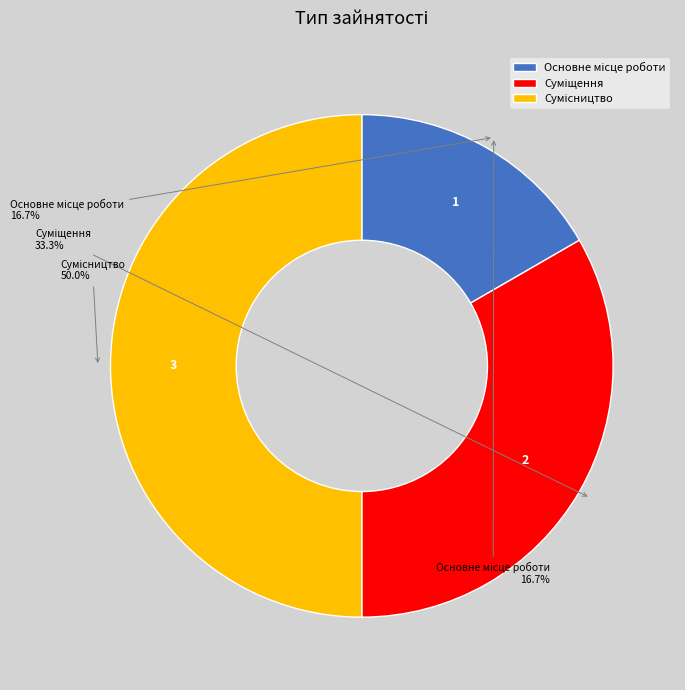

Rank the categories by value from lowest to highest.

Основне місце роботи, Суміщення, Сумісництво